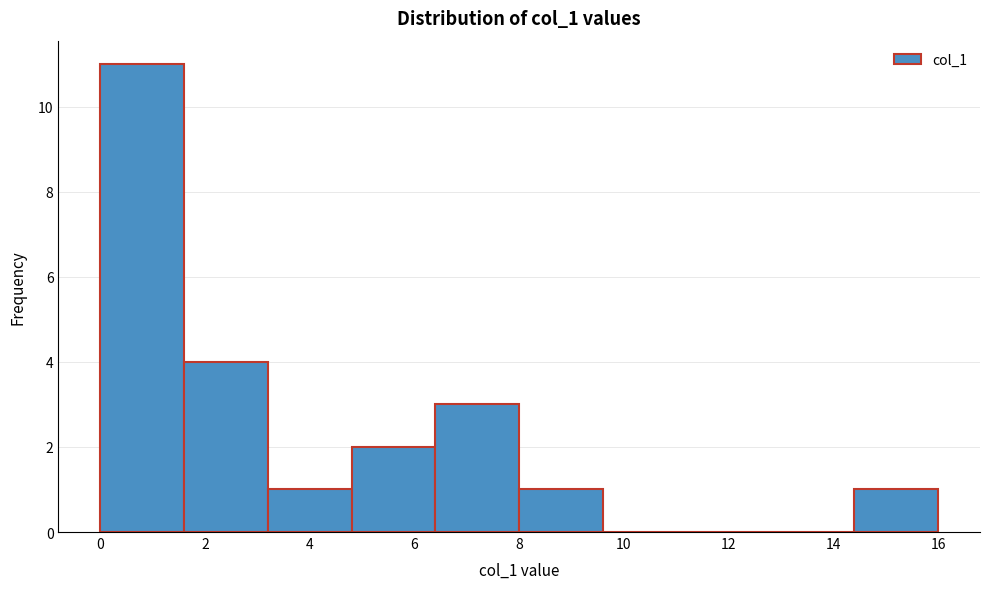

Over which range of the x-axis is the bar tallest?

0.0 to 1.6